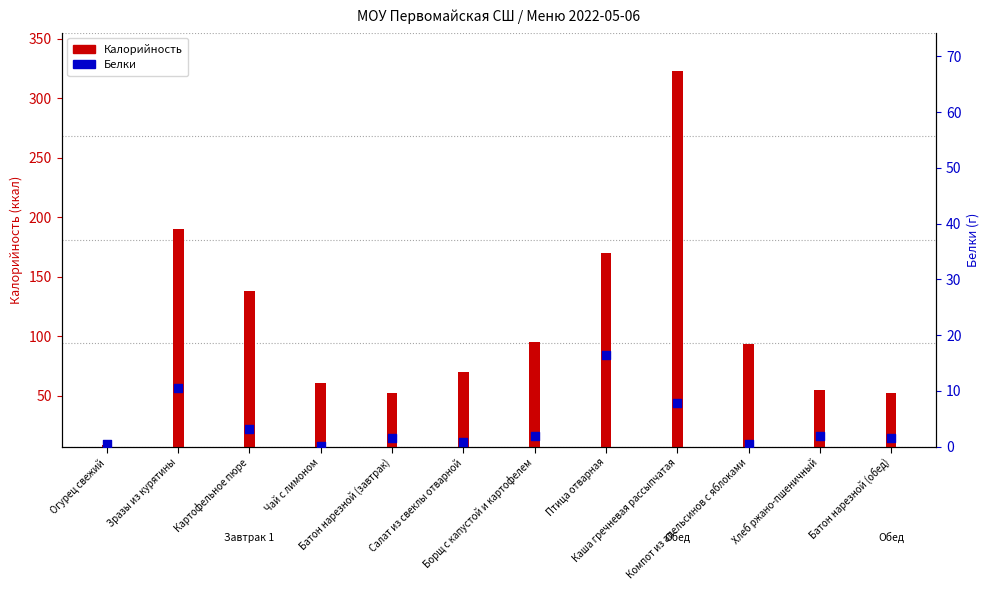

Which series has the largest total across all categories?

Калорийность